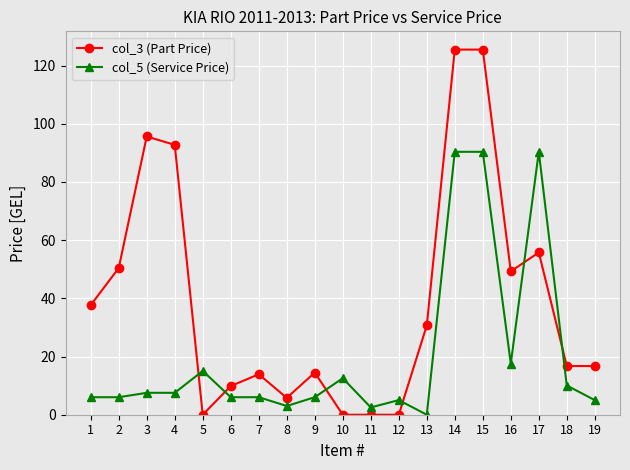

What is the difference between the highest and lowest values at 13?

30.7